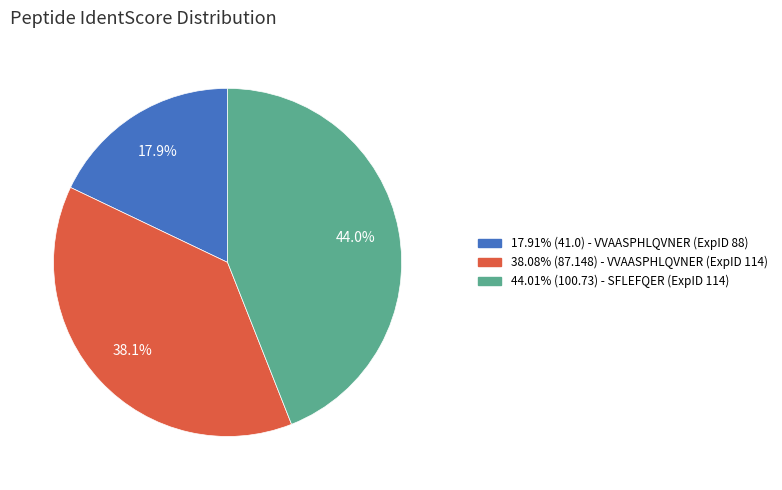

Does any single category account for the majority?

No